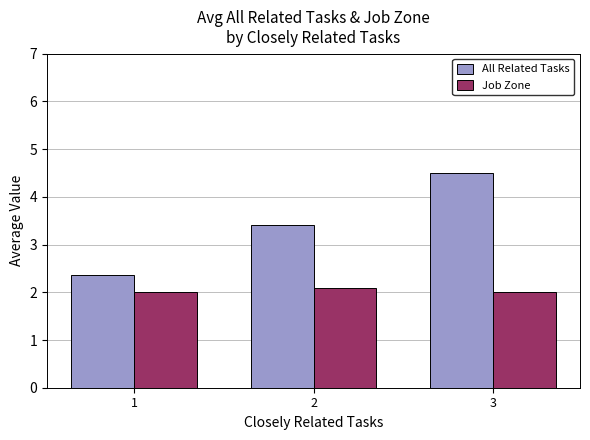

What is the difference between the maximum and second lowest values in the All Related Tasks series?

1.1